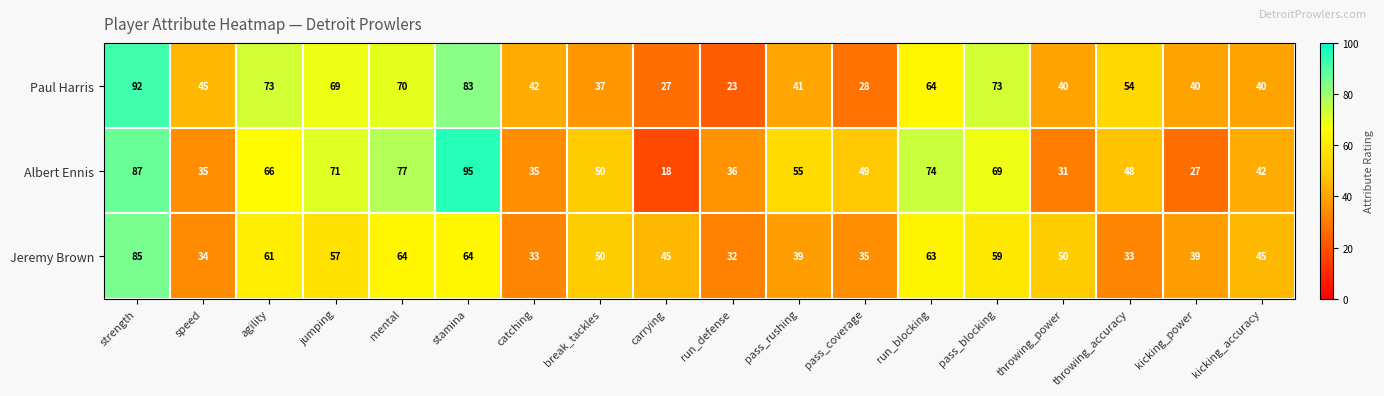

At which category is the sum across all series the highest?

strength